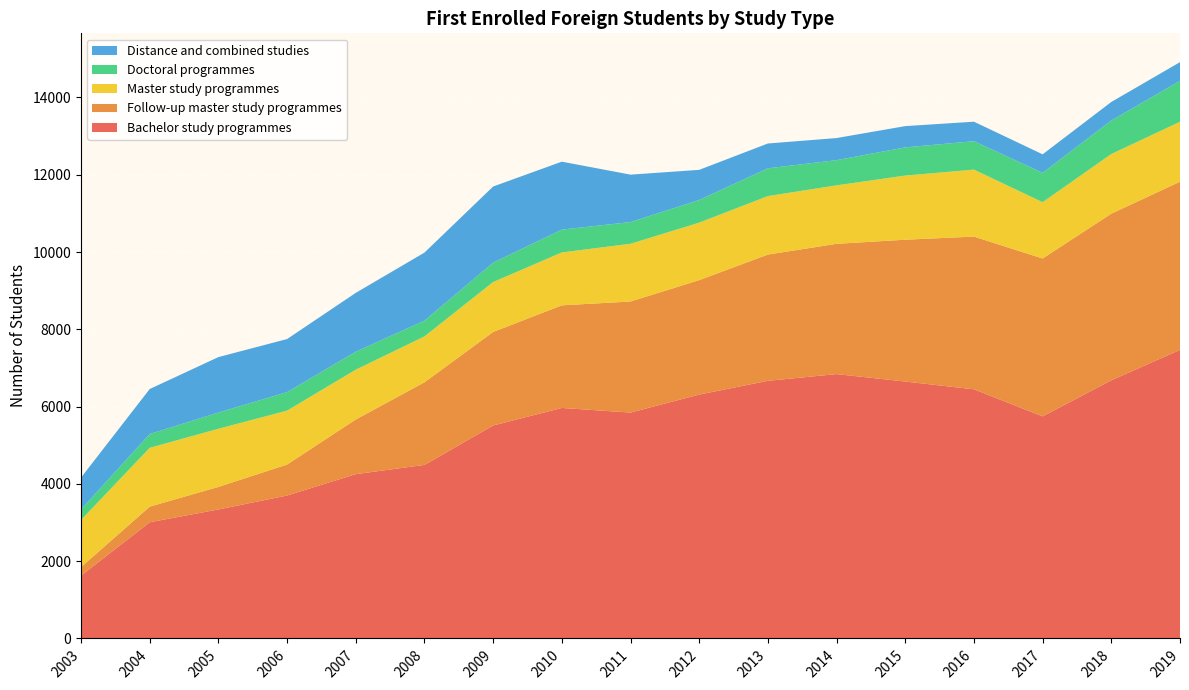

Reading left to right, list all the values displayed in this chart.

Bachelor study programmes: 1625	3007	3338	3699	4252	4491	5511	5965	5845	6311	6667	6841	6648	6447	5747	6680	7467
Follow-up master study programmes: 221	404	583	801	1414	2137	2420	2655	2874	2961	3267	3371	3670	3952	4085	4312	4352
Master study programmes: 1221	1522	1505	1396	1289	1188	1292	1369	1494	1488	1513	1513	1660	1733	1457	1544	1551
Doctoral programmes: 270	357	419	478	465	408	501	591	562	586	719	652	730	735	760	867	1059
Distance and combined studies: 826	1165	1436	1374	1523	1761	1971	1758	1227	780	642	572	550	505	479	480	484